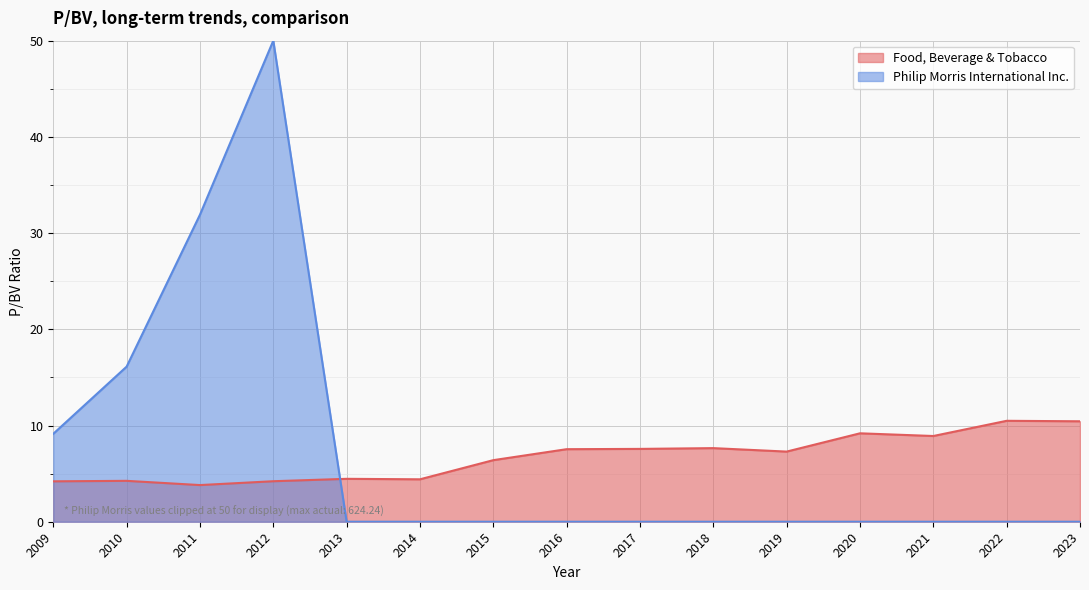

Between 2014 and 2021, which series saw the biggest shift?

Food, Beverage & Tobacco